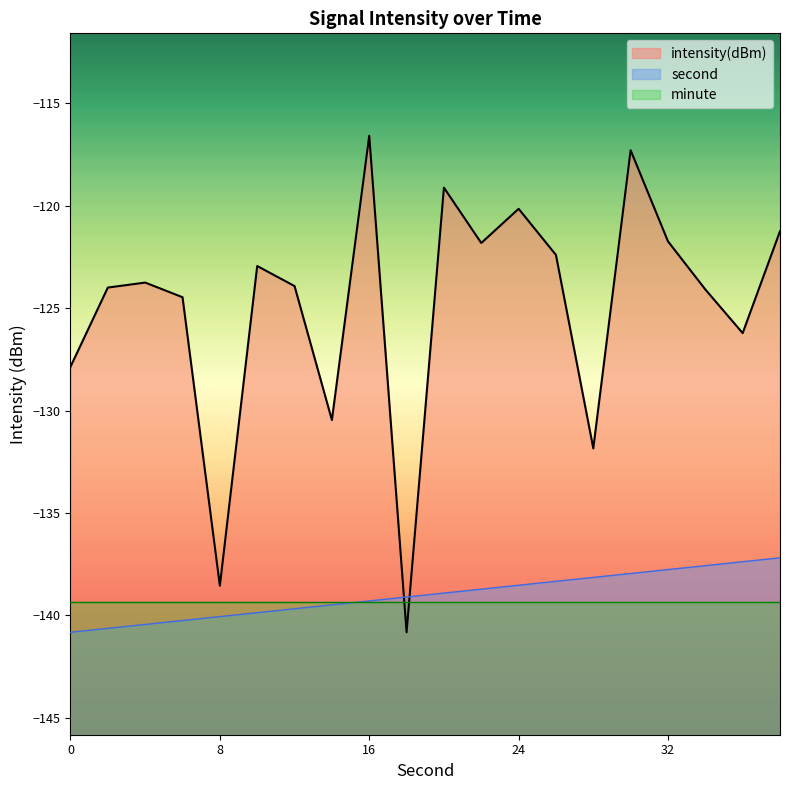

How many values in the second series are below -138?

15